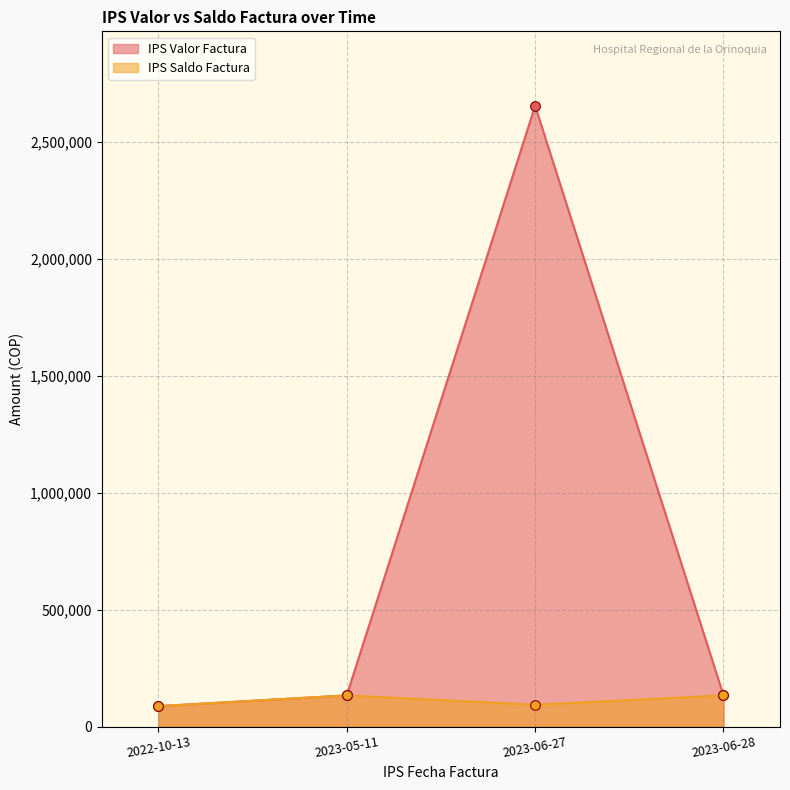

True or false: IPS Saldo Factura and IPS Valor Factura intersect in this chart.

False